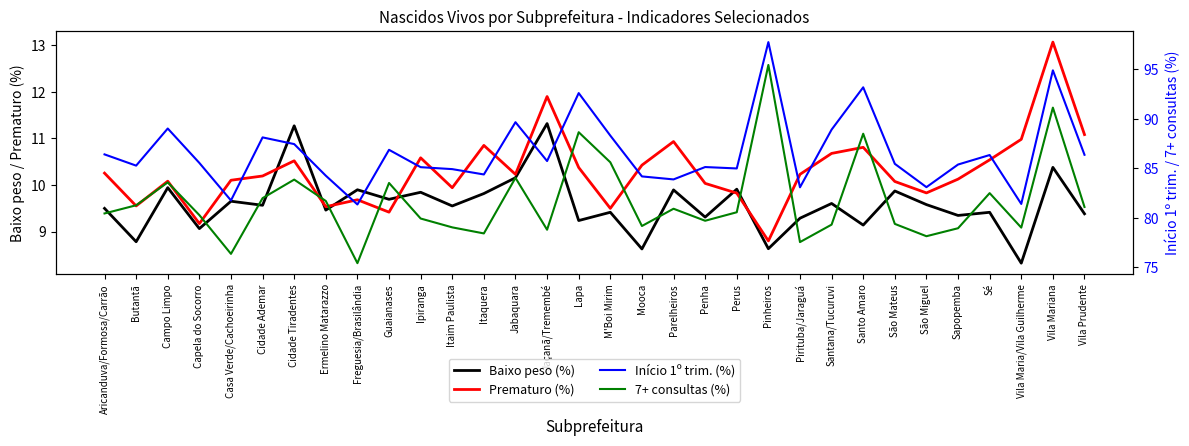

Count the number of data series in this chart.

4